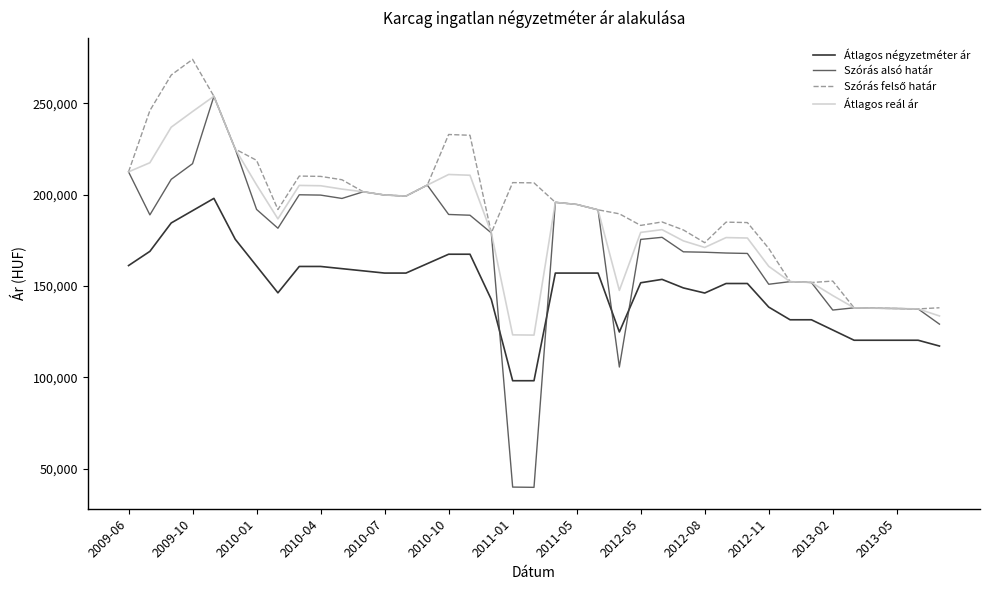

Which series has the largest range (max minus min)?

Szórás alsó határ